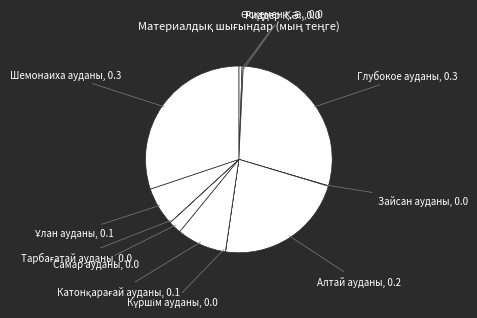

Rank the categories by value from highest to lowest.

Шемонаиха ауданы, Глубокое ауданы, Алтай ауданы, Катонқарағай ауданы, Ұлан ауданы, Самар ауданы, Өскемен Қ.Ә., Риддер Қ.Ә., Зайсан ауданы, Күршім ауданы, Тарбағатай ауданы